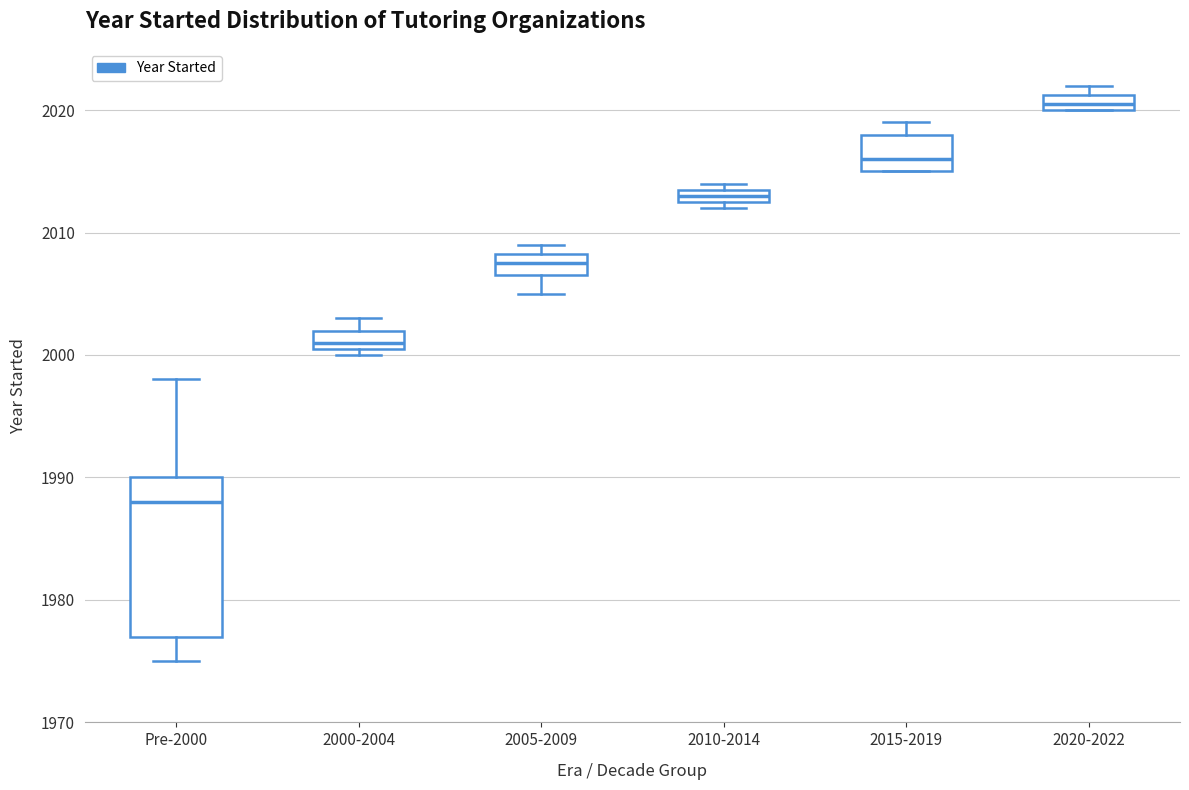

Which box's median line is the highest?

2020-2022